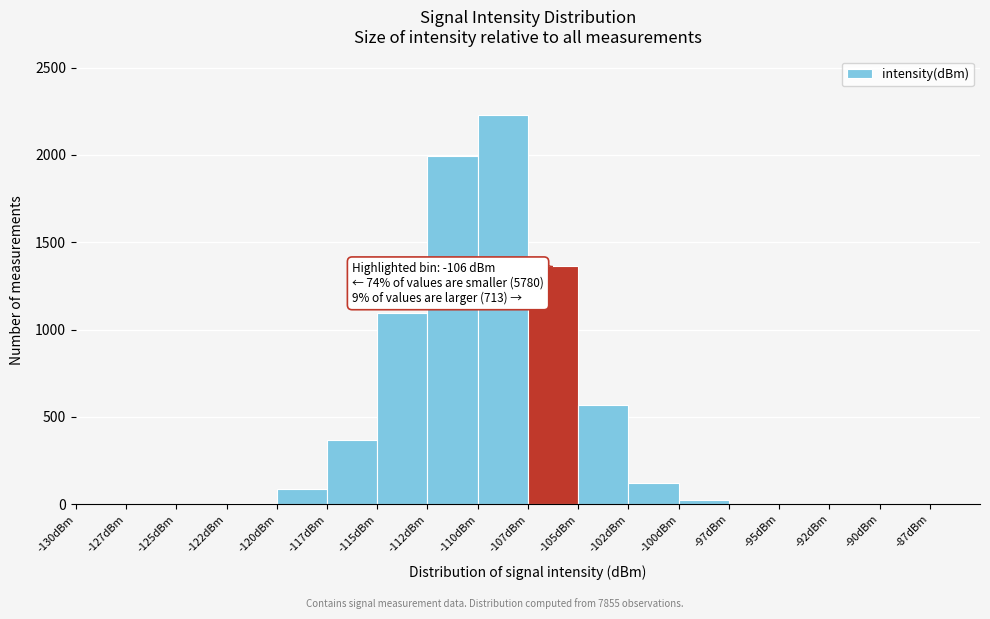

What is the maximum value shown in the chart?

2229